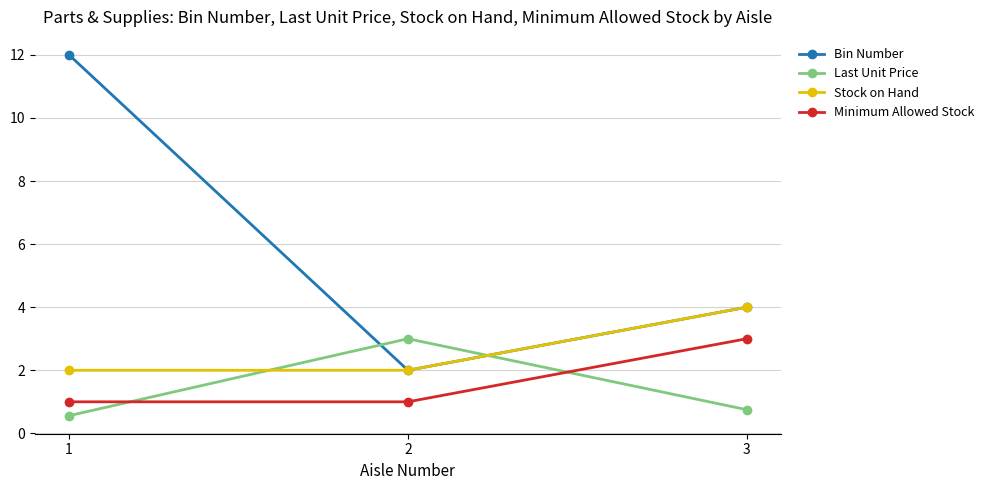

How many categories are shown in the chart?

3